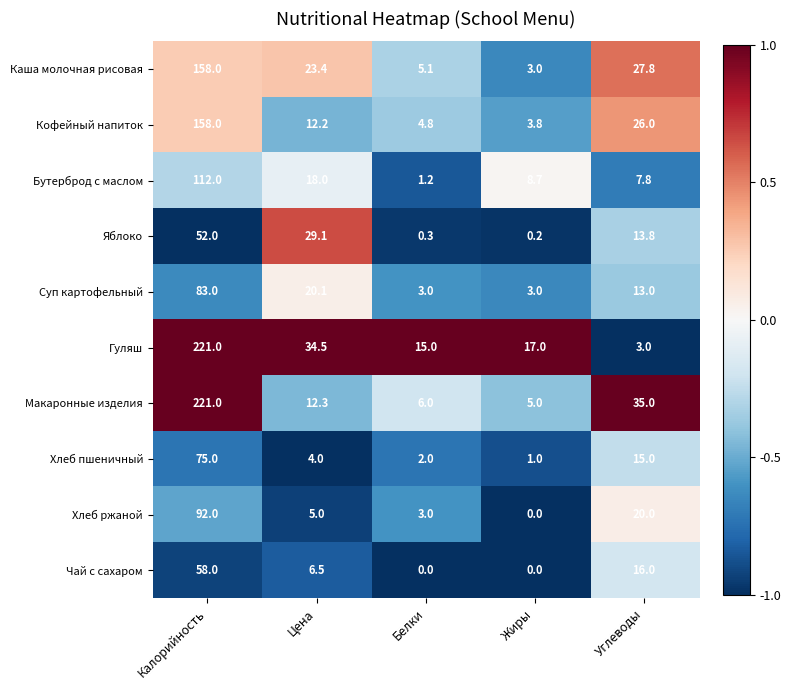

Between Цена and Углеводы, which series saw the biggest shift?

Гуляш